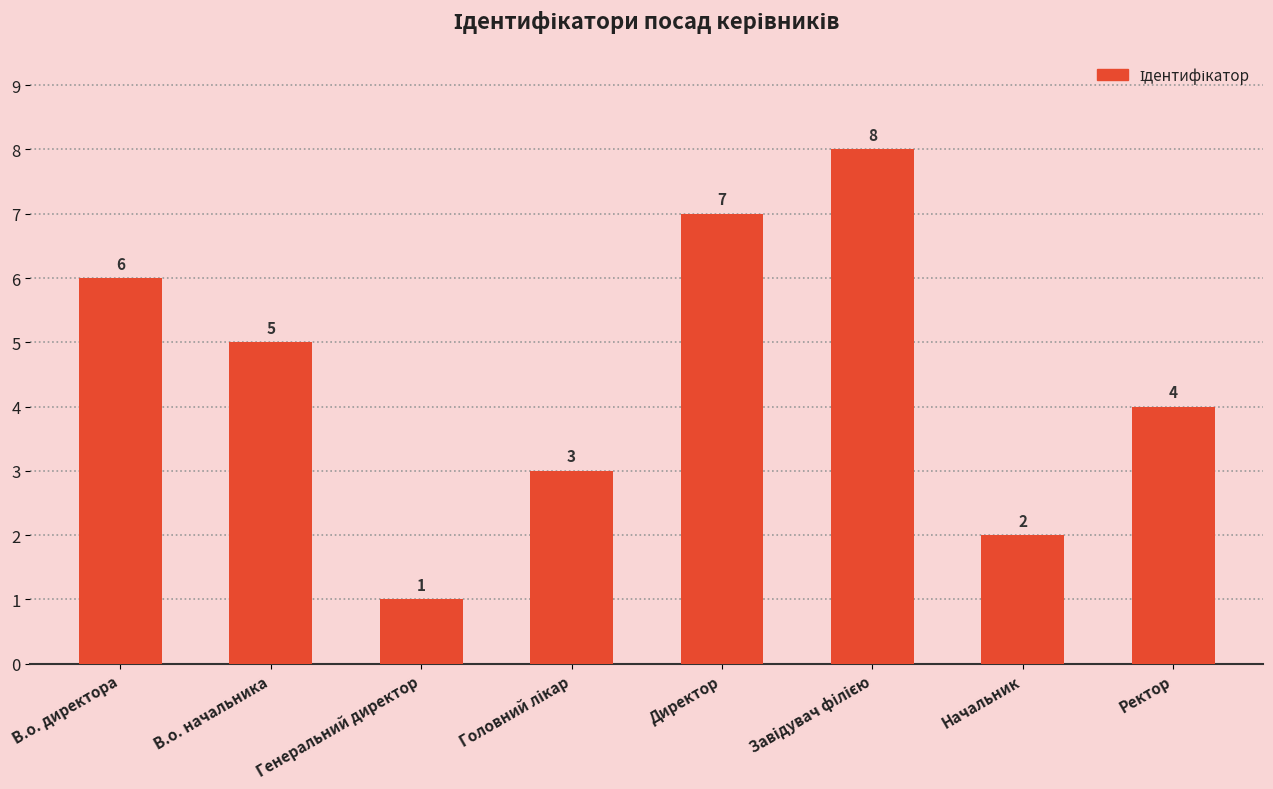

True or false: the data shows 5 at В.о. начальника.

True